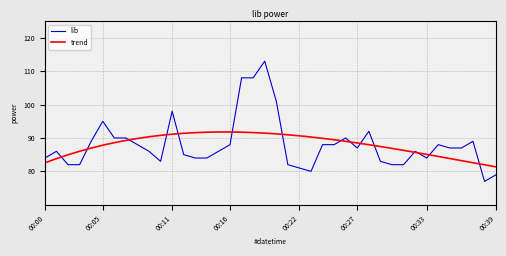

What is the minimum value shown in the chart?

77.0